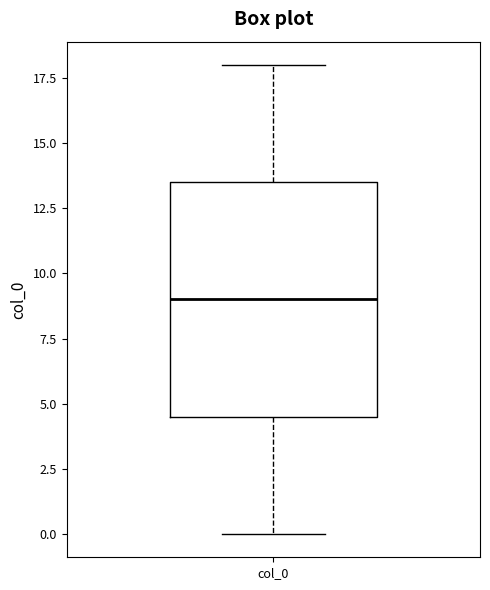

Transcribe this box plot: give where the median line is, the range the box spans, and where the two whiskers end, as read against the y-axis. The values are not printed on the chart, so give them approximately, as read against the axis.

median 9.0, box 4.5 to 13.5, whiskers 0.0 to 18.0